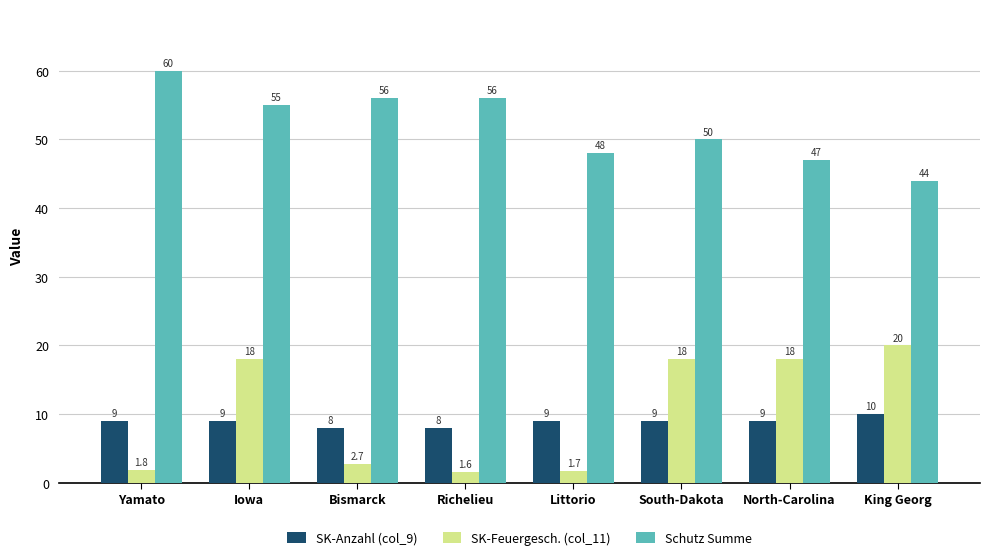

What is the difference between the Schutz Summe values at South-Dakota and Yamato?

10.0